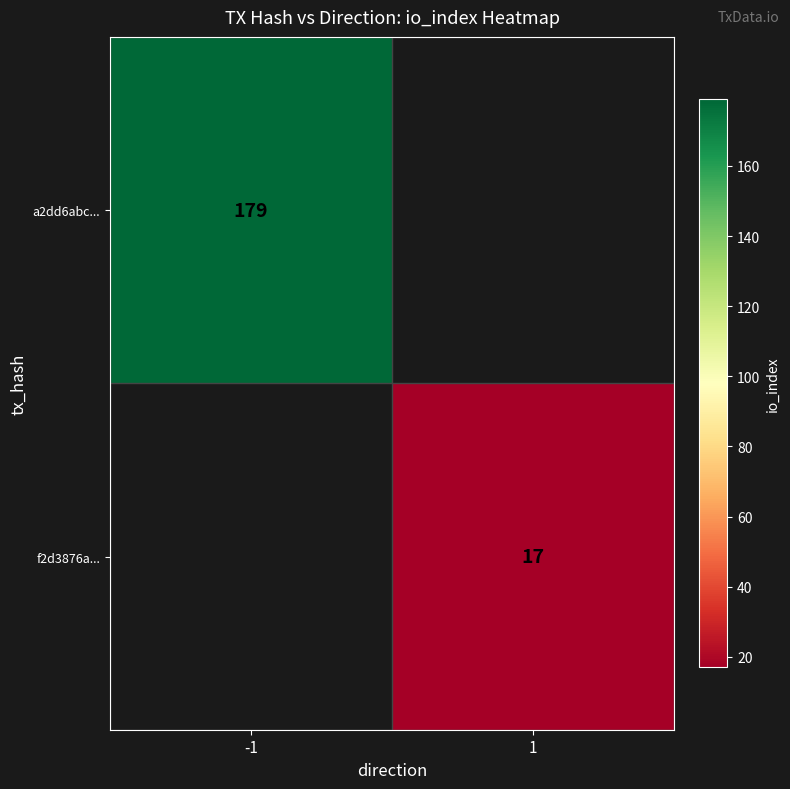

Is it true that a2dd6abc... equals 47 at -1?

False